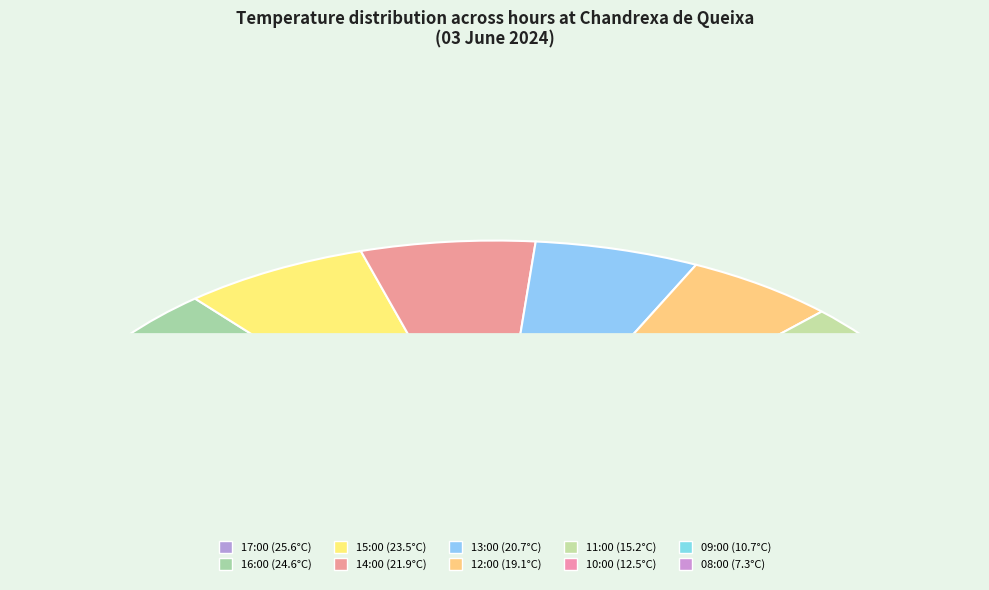

What is the ratio of the value at 09:00 to the value at 15:00?

0.5